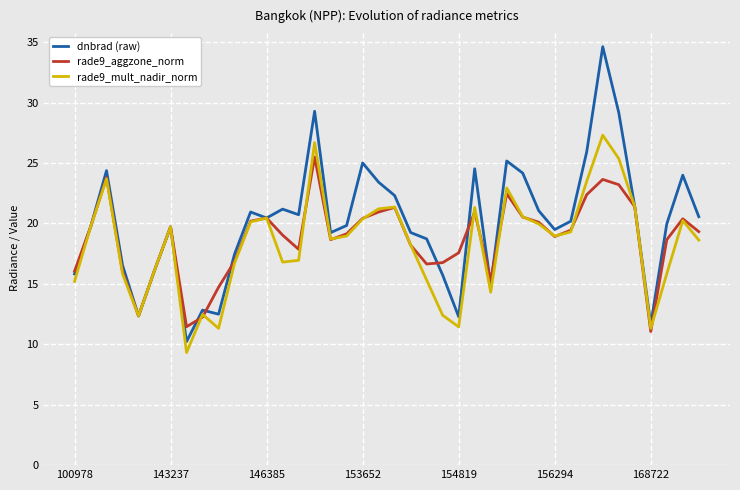

What are all the series names shown in the legend?

dnbrad (raw), rade9_aggzone_norm, rade9_mult_nadir_norm